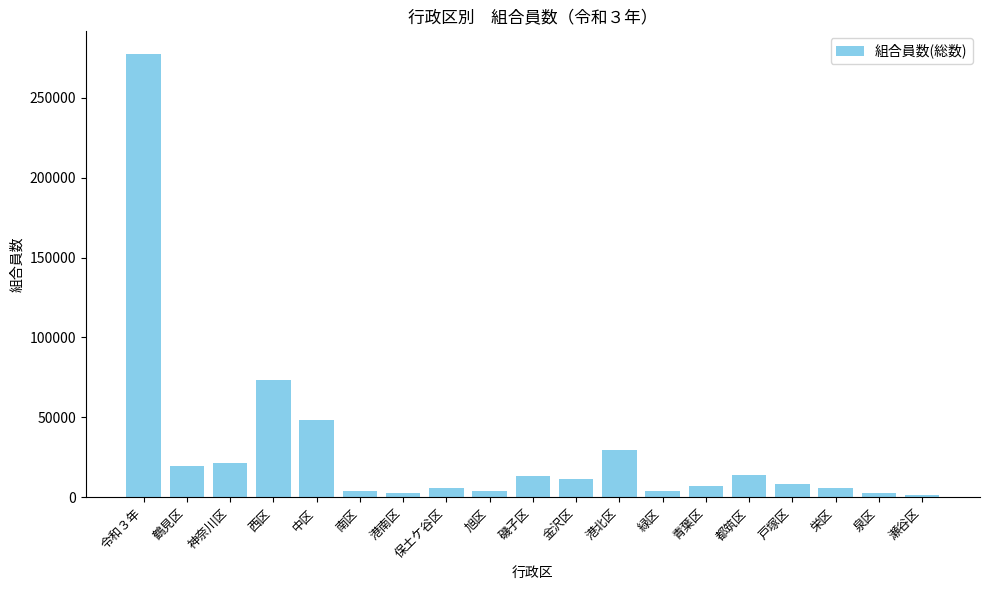

Where is the data nearest to the value 139700?

西区